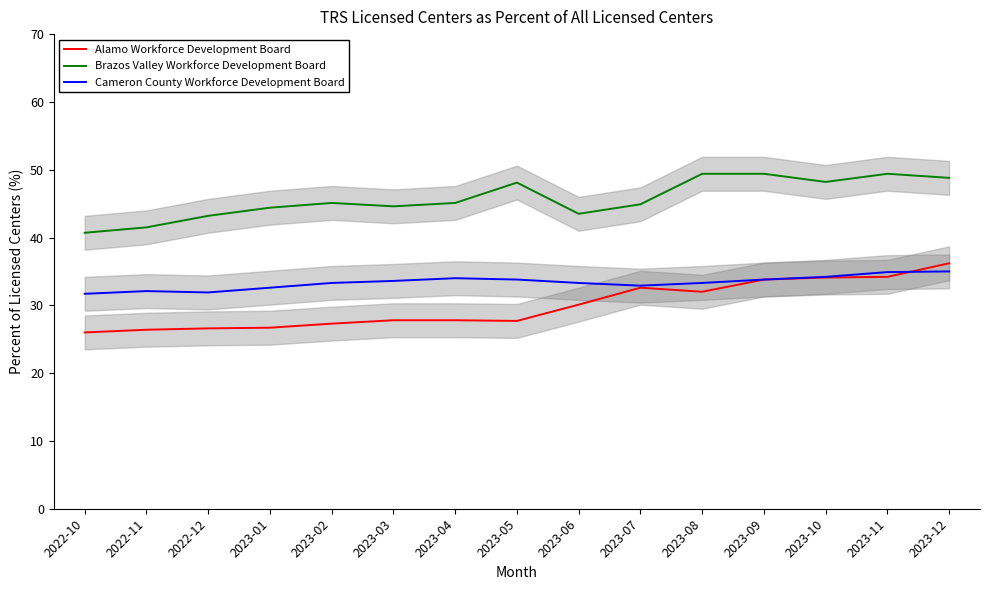

Where does the Alamo Workforce Development Board series first go above 27?

2023-02